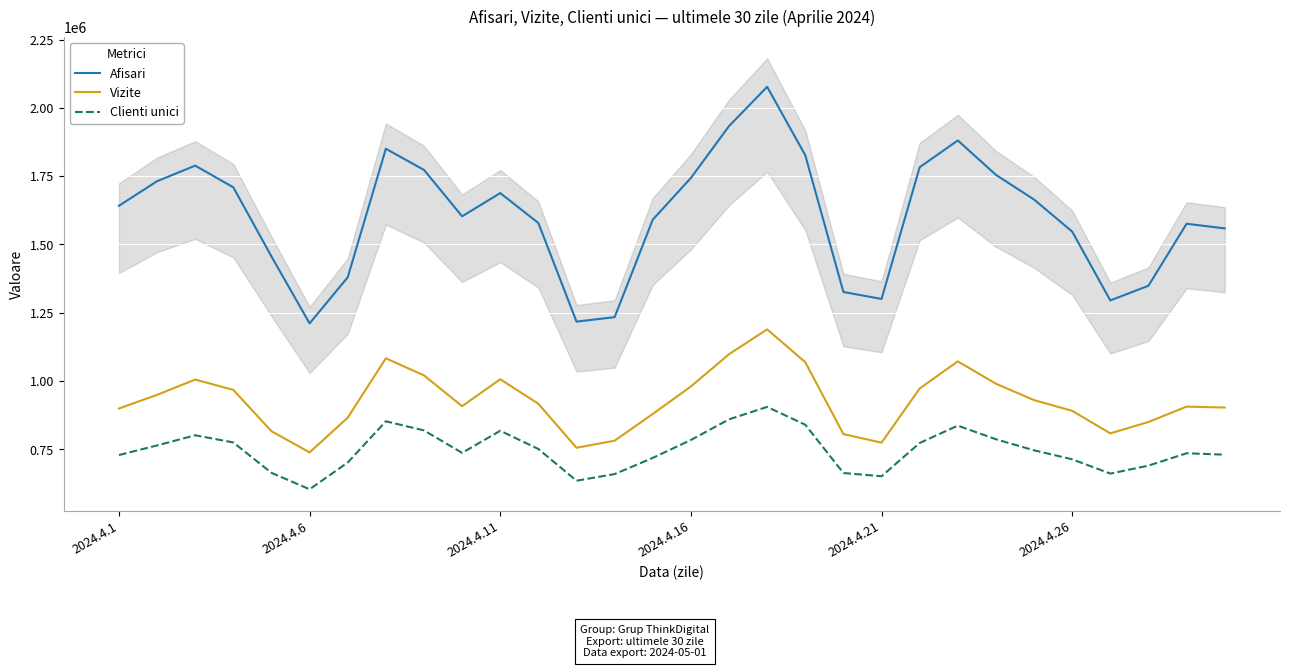

What is the total value across all series at 14?

3189341